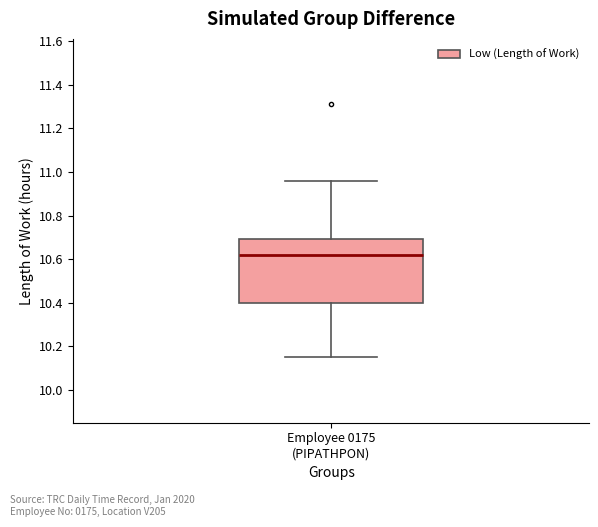

Where does the upper whisker of the box for Employee 0175 (PIPATHPON) end on the y-axis? The values are not printed on the chart, so give them approximately, as read against the axis.

10.96